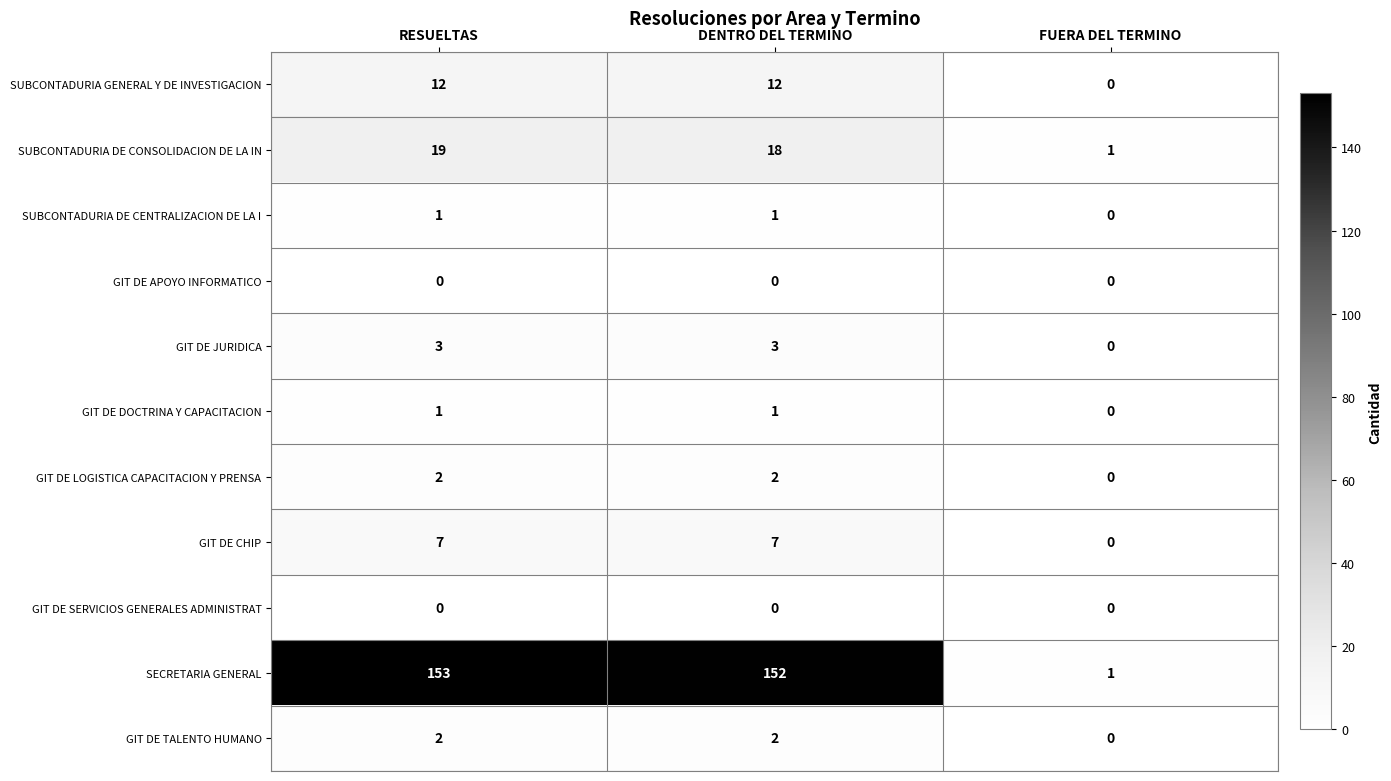

The GIT DE CHIP series shows 10 at RESUELTAS. True or false?

False